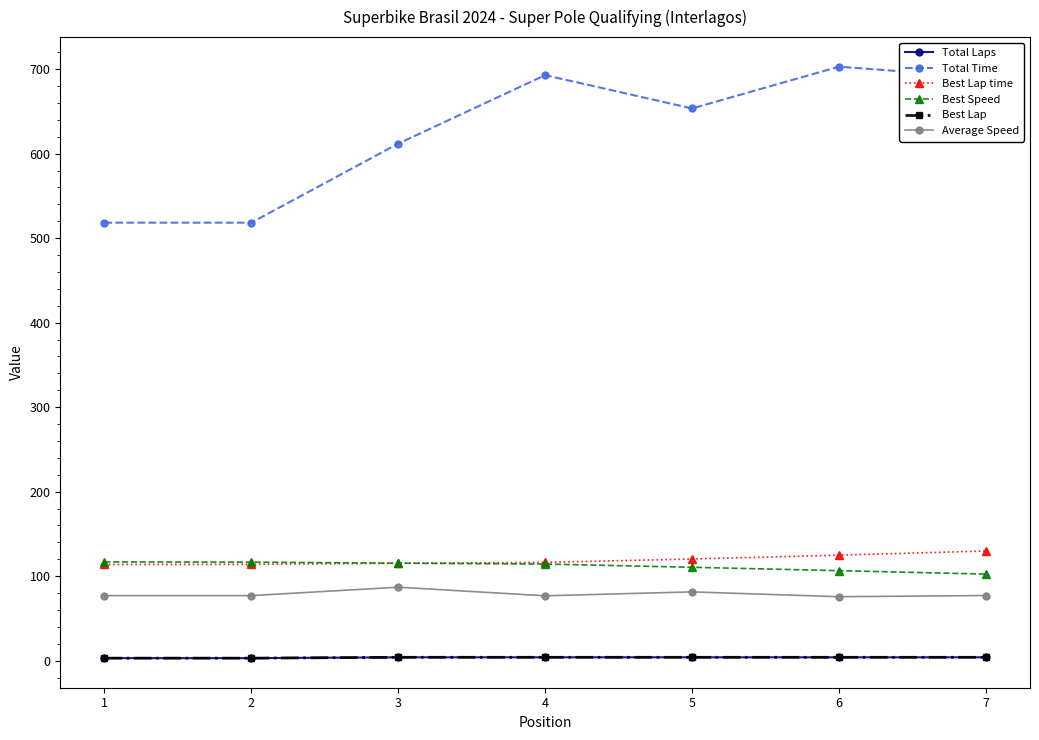

True or false: Total Time has a value of 213.2 at 5.

False